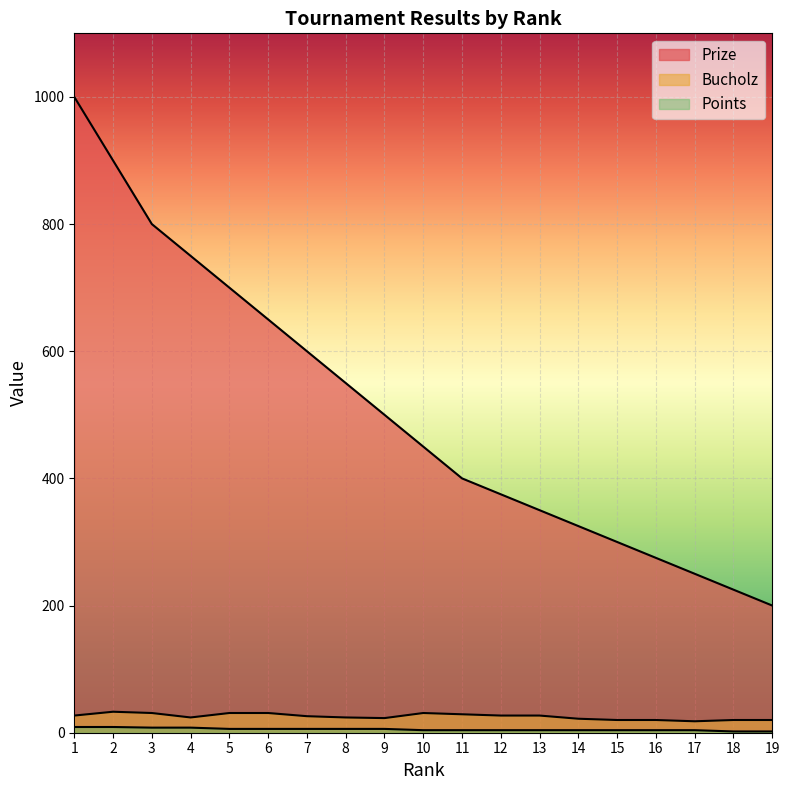

How many data points in Bucholz are above 26?

9